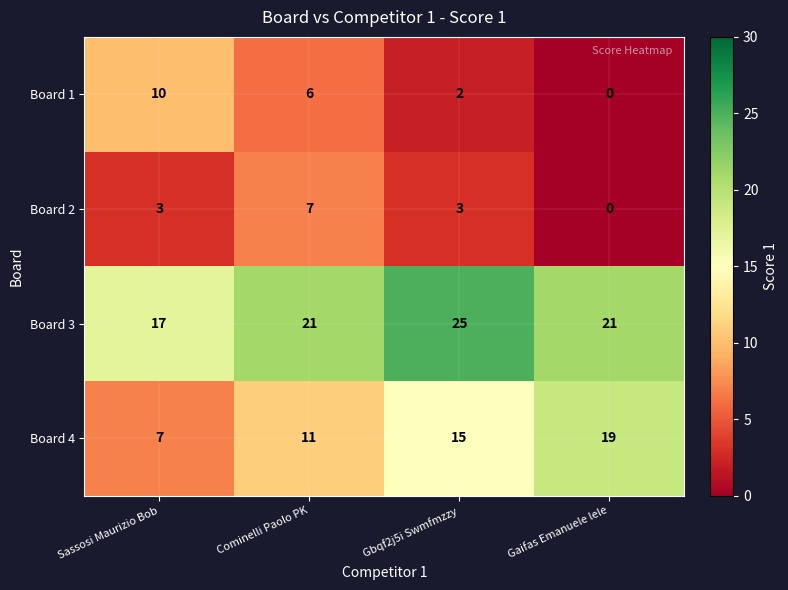

Reading left to right, what are all the values shown in this chart?

Board 1: 10	6	2	0
Board 2: 3	7	3	0
Board 3: 17	21	25	21
Board 4: 7	11	15	19